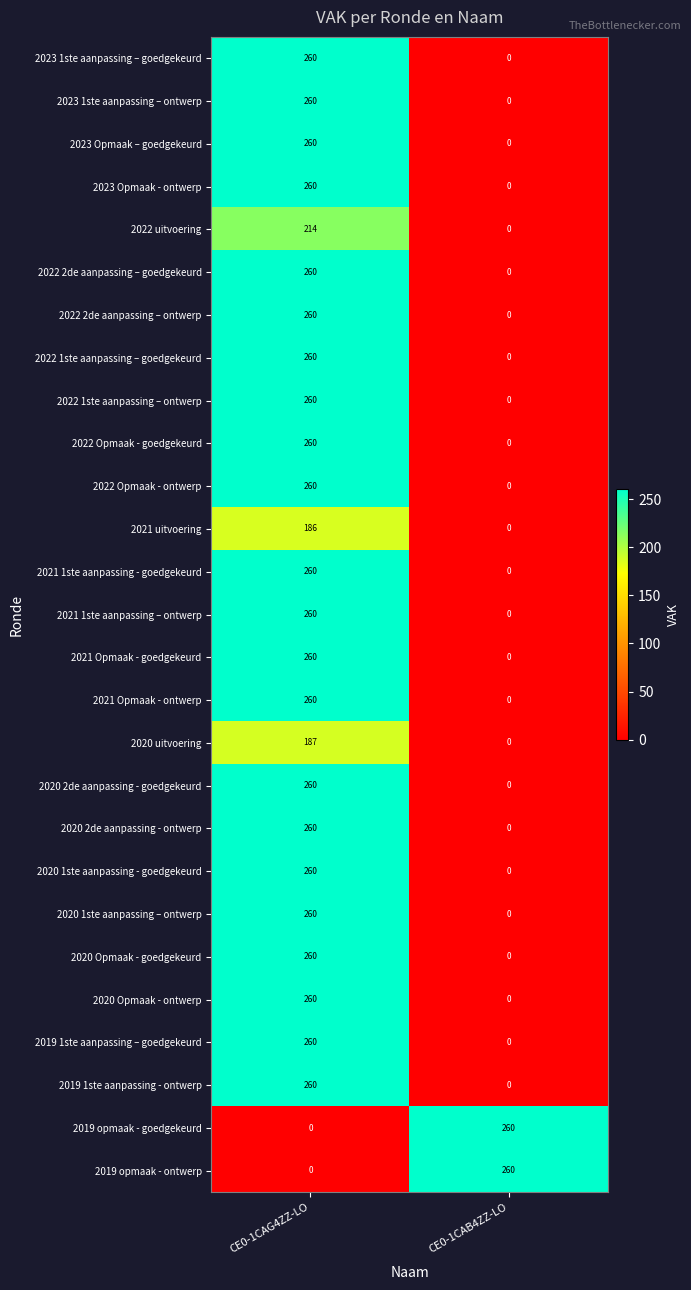

Which category has the highest value in the 2020 Opmaak - ontwerp series?

CE0-1CAG4ZZ-LO